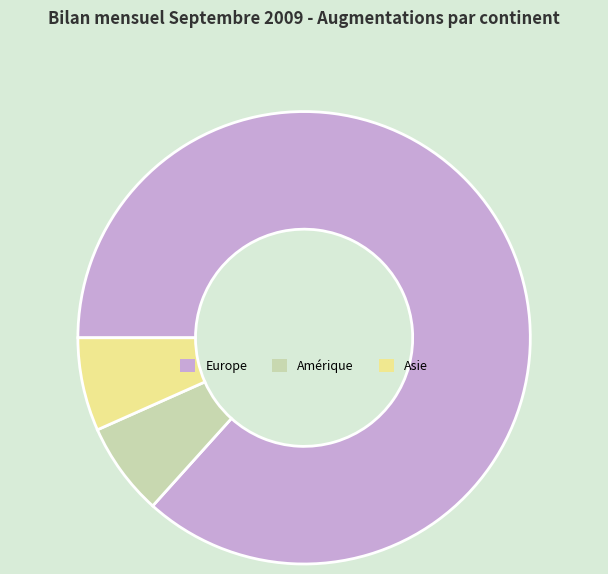

Is it true that Europe is 87% of the pie?

True